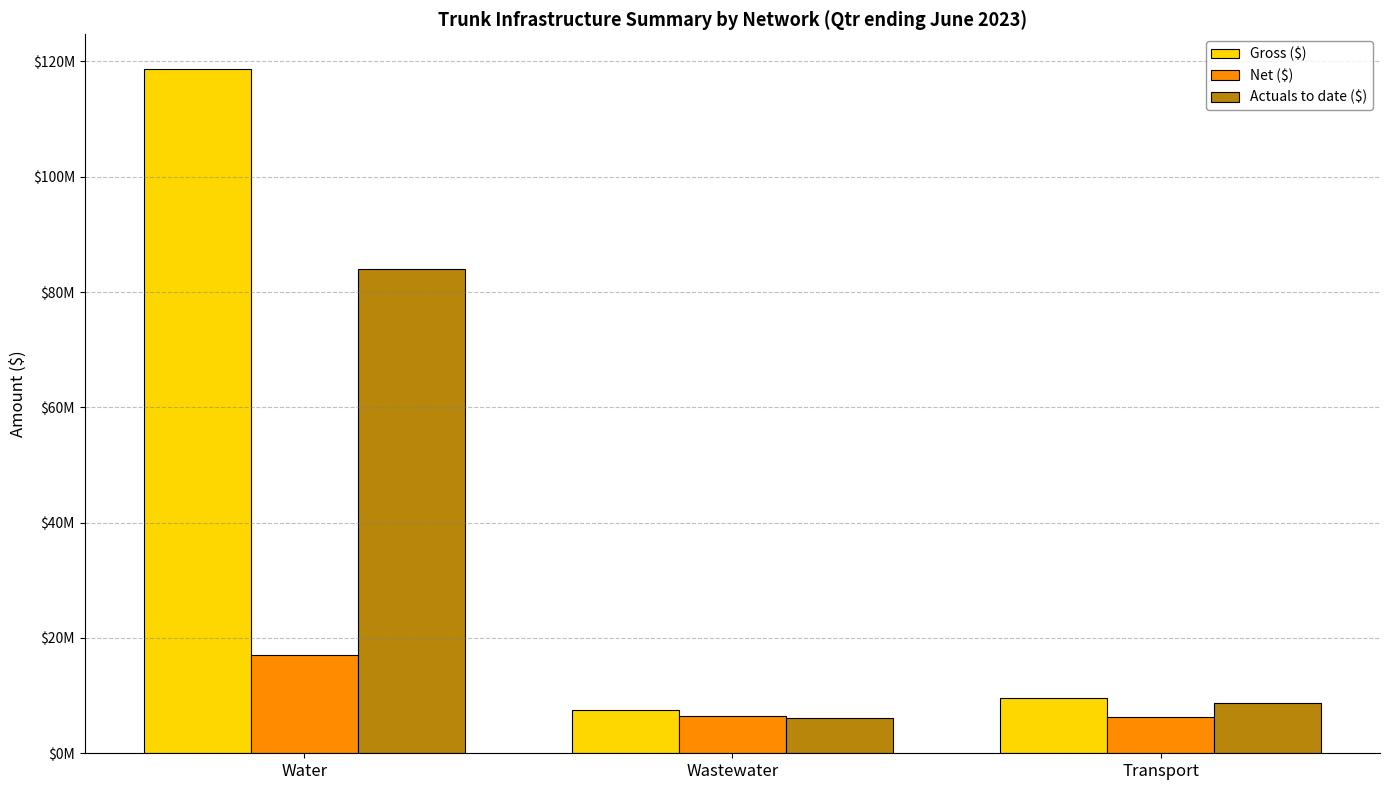

At how many categories does at least one series exceed 44183464?

1